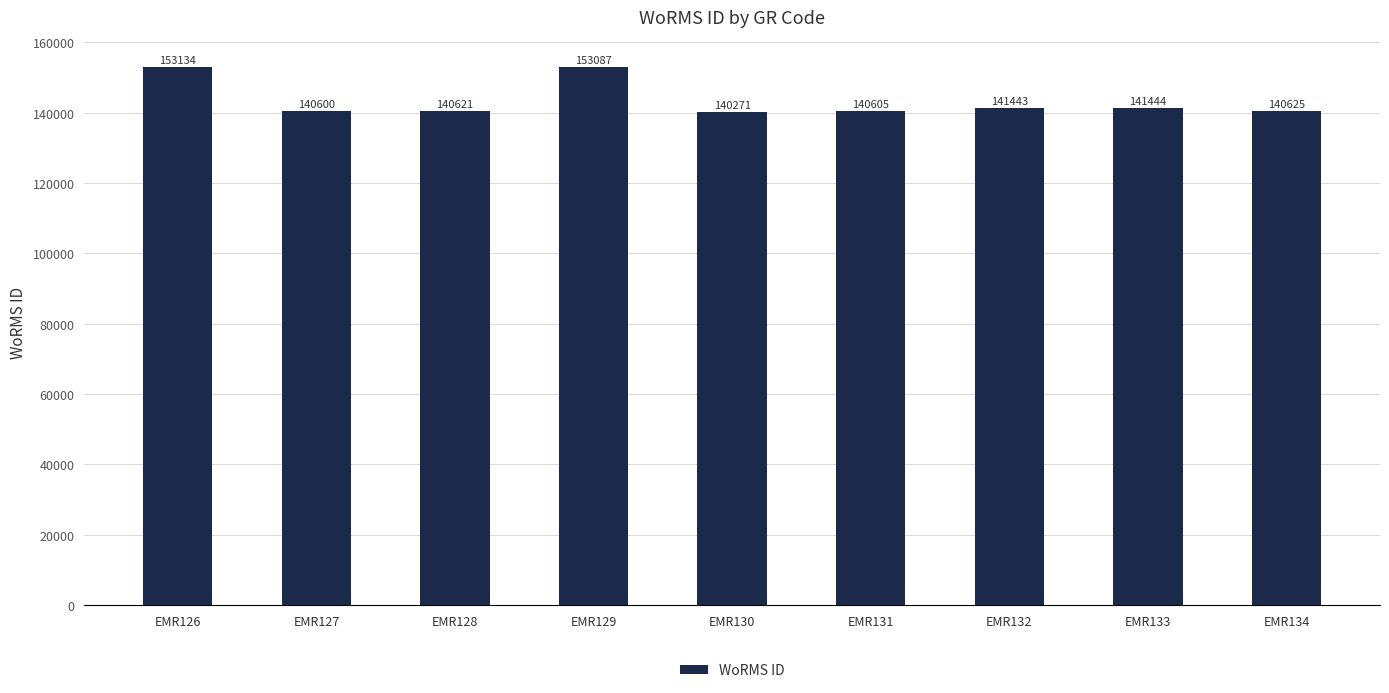

Reading right to left, what are all the values shown in this chart?

EMR134=140625	EMR133=141444	EMR132=141443	EMR131=140605	EMR130=140271	EMR129=153087	EMR128=140621	EMR127=140600	EMR126=153134